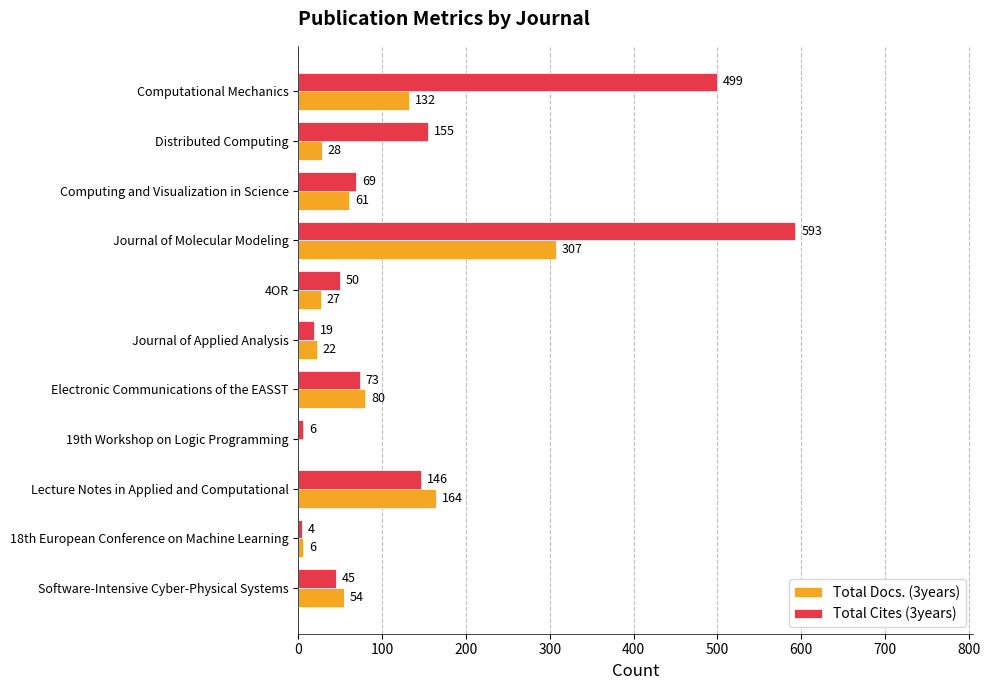

Is it true that Total Cites (3years) equals 249 at Distributed Computing?

False